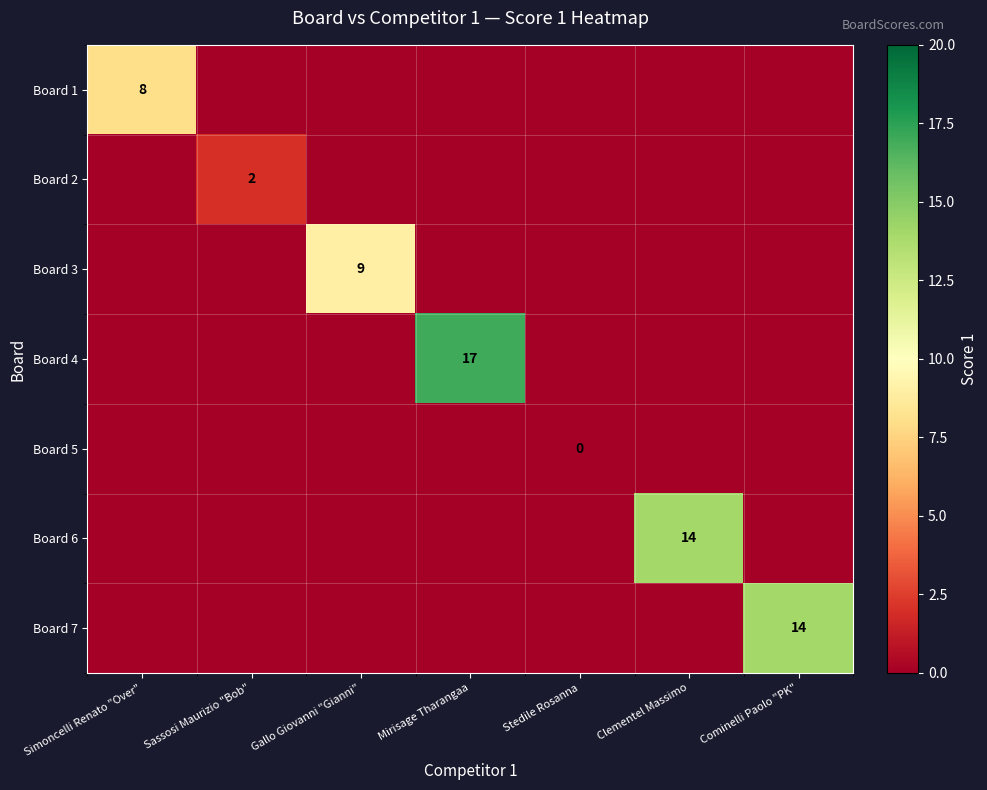

What is the total value across all series at Gallo Giovanni "Gianni"?

9